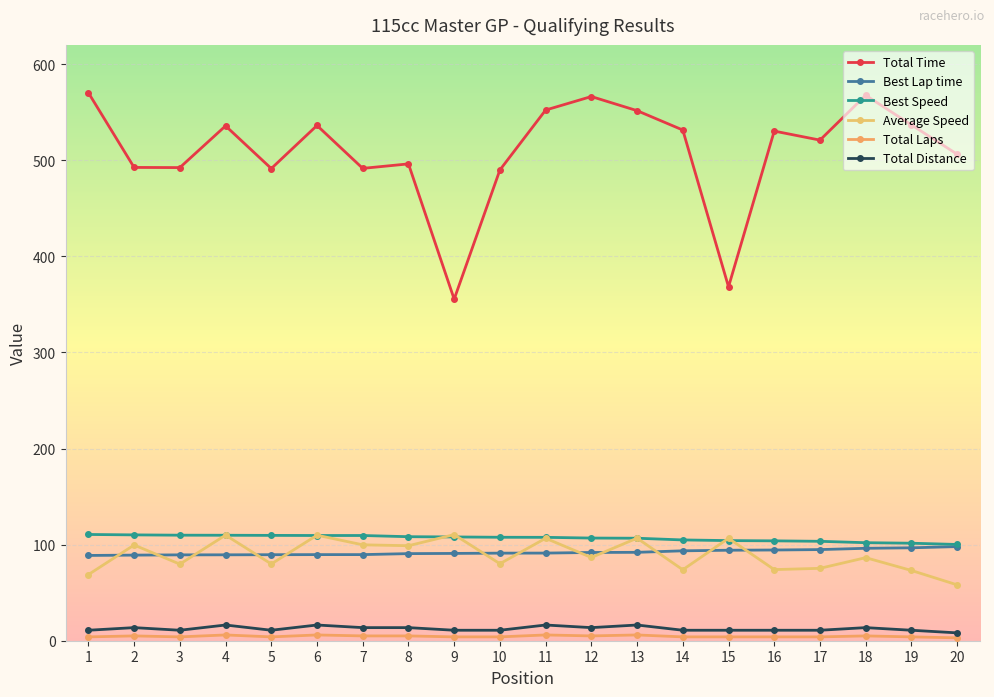

What is the approximate value of Average Speed at 5?

79.9